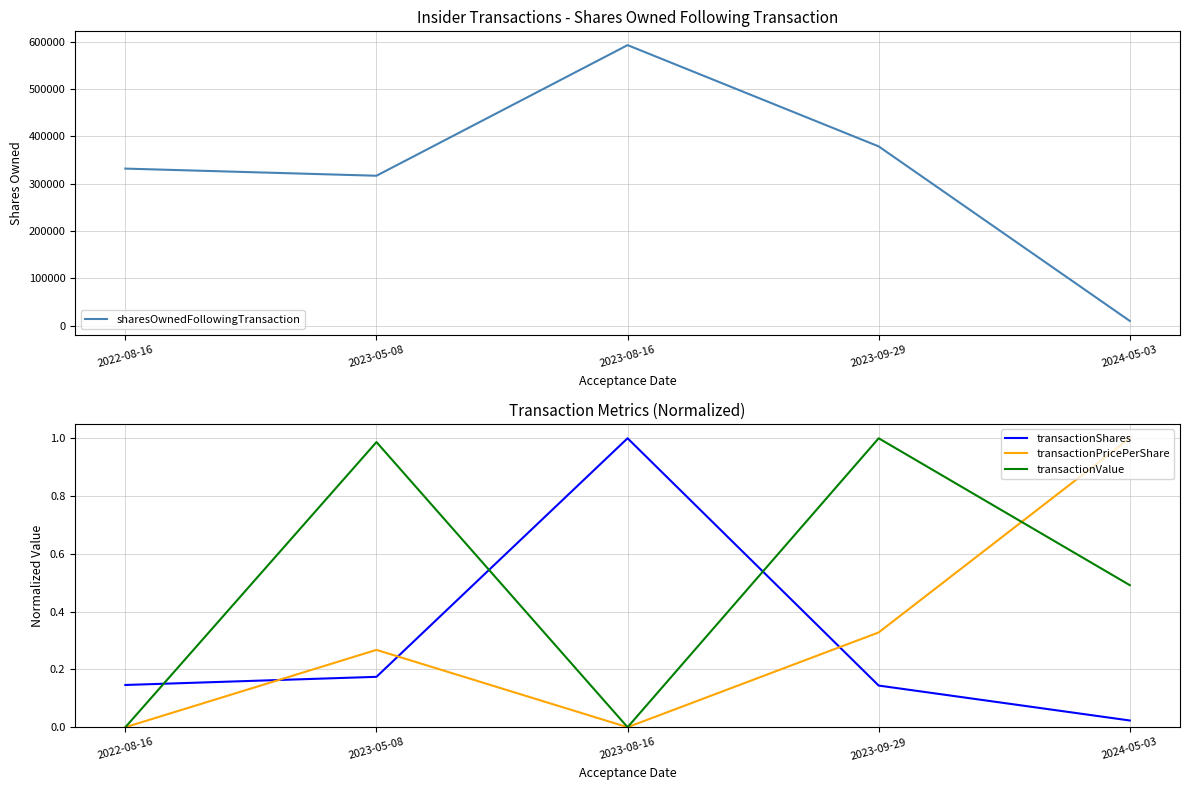

At which category is the sum across all series the highest?

2023-08-16